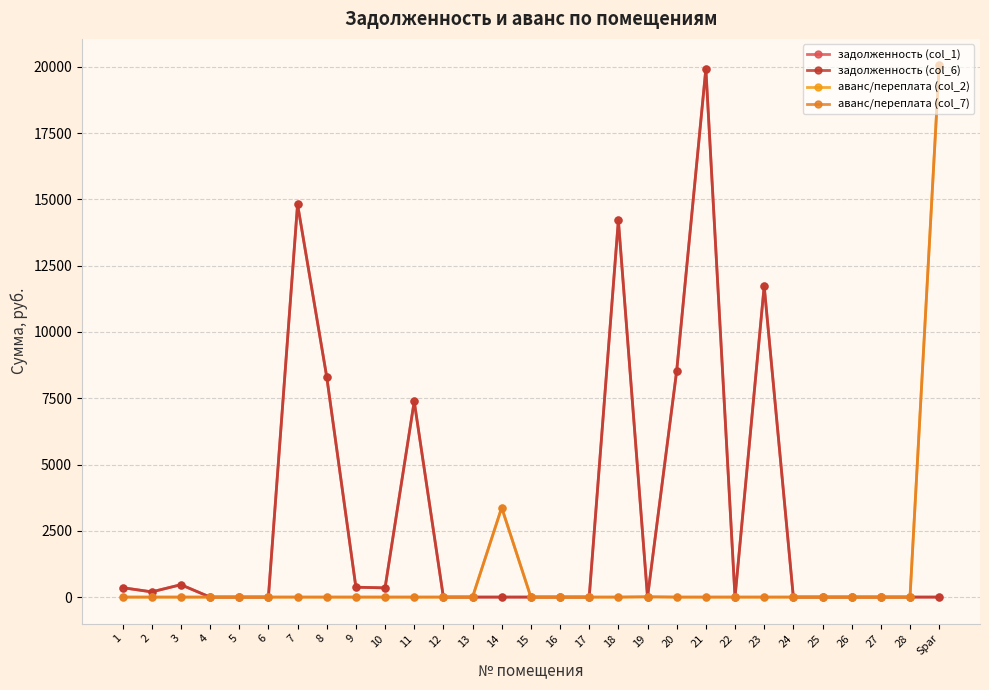

Does the chart have visible grid lines?

Yes